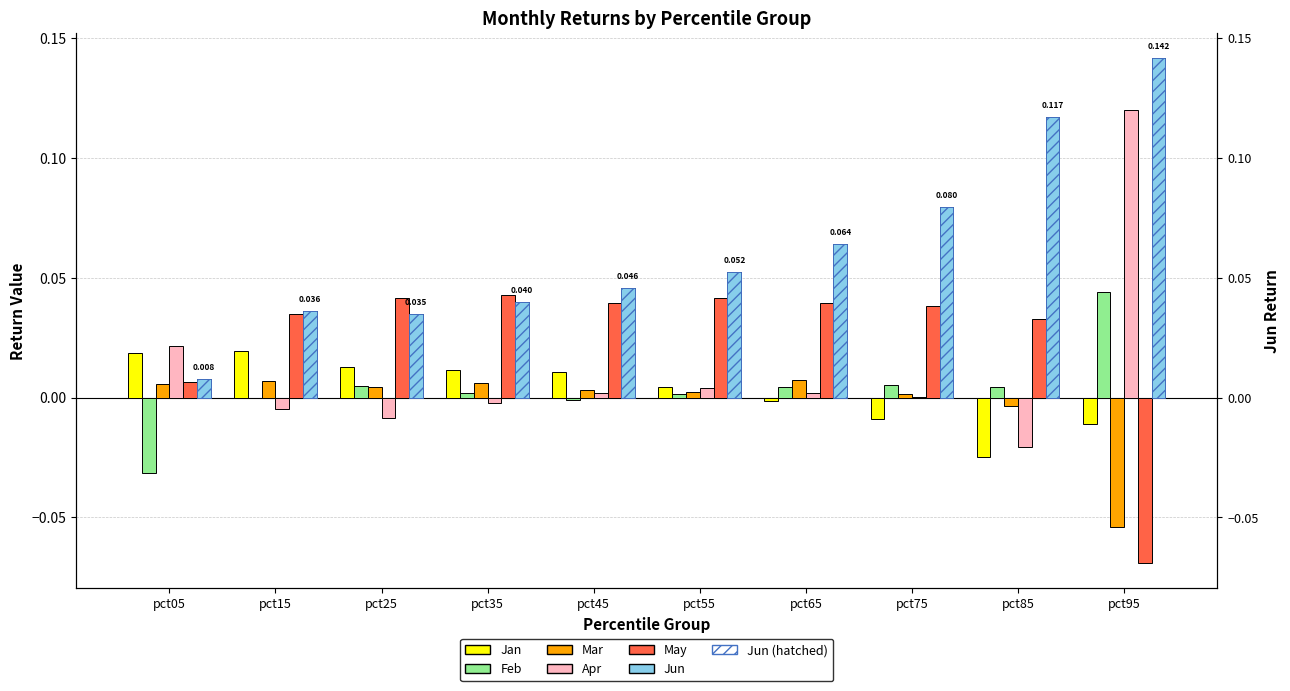

Is the value of Mar at pct95 greater than the value of Jan at pct55?

No